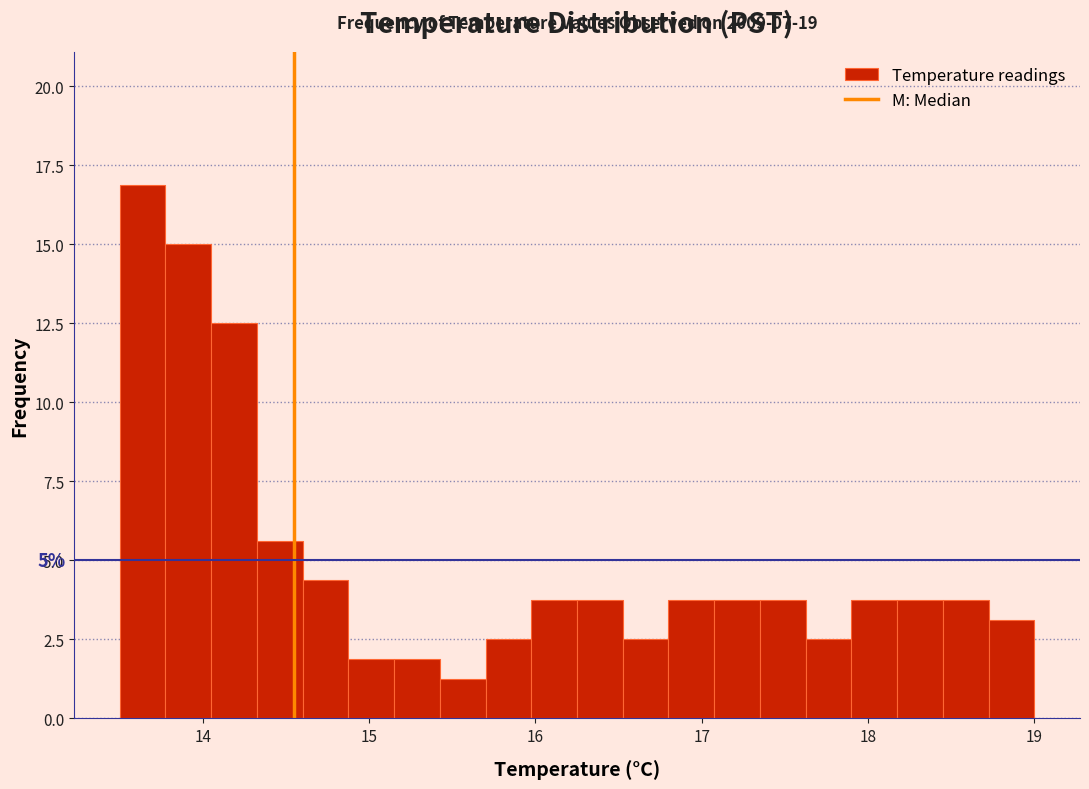

Read against the x-axis, roughly where is the centre of the tallest bar?

13.6